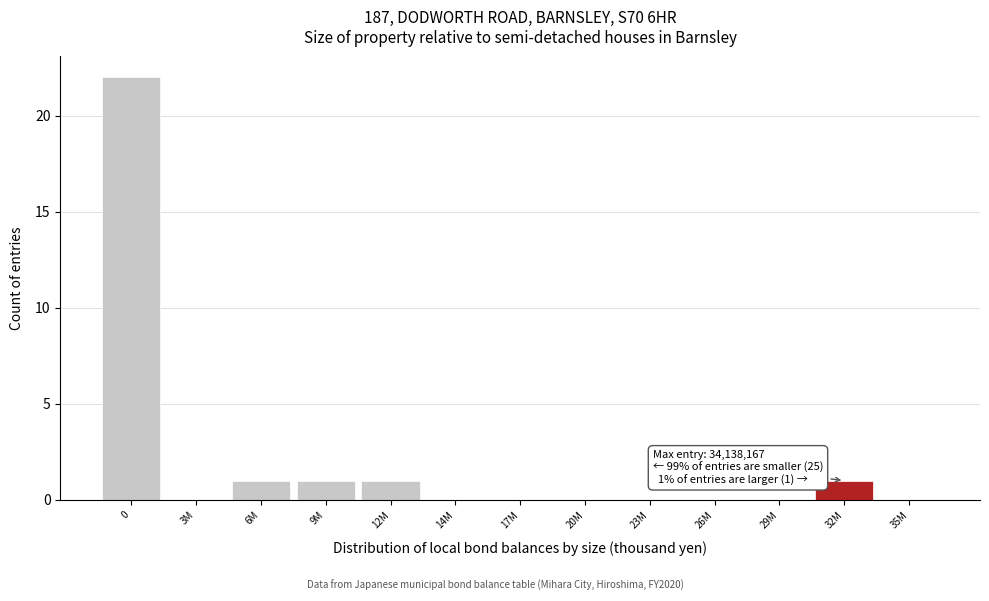

Reading left to right, extract all data points from this chart.

0=22	3M=0	6M=1	9M=1	12M=1	14M=0	17M=0	20M=0	23M=0	26M=0	29M=0	32M=1	35M=0